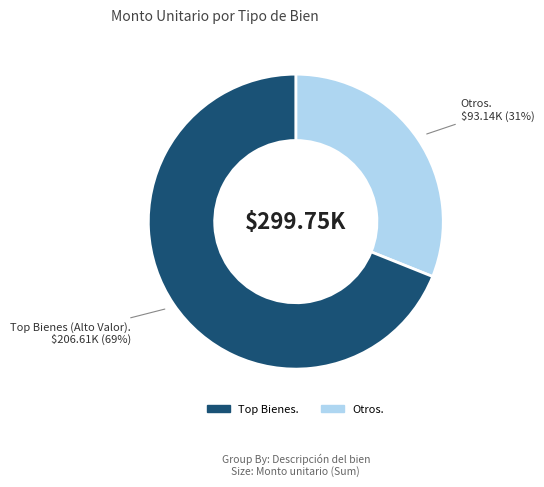

Is there any slice that represents more than half of the pie?

Yes